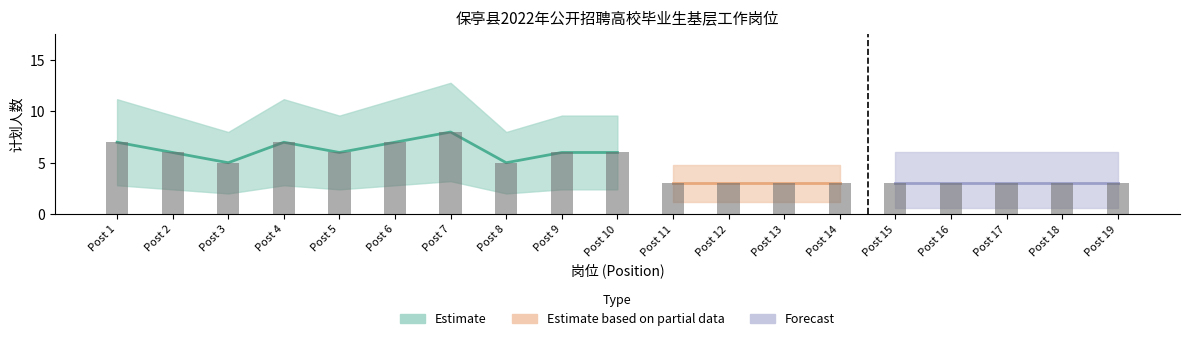

What is the value of the 13th bar from the left?

3